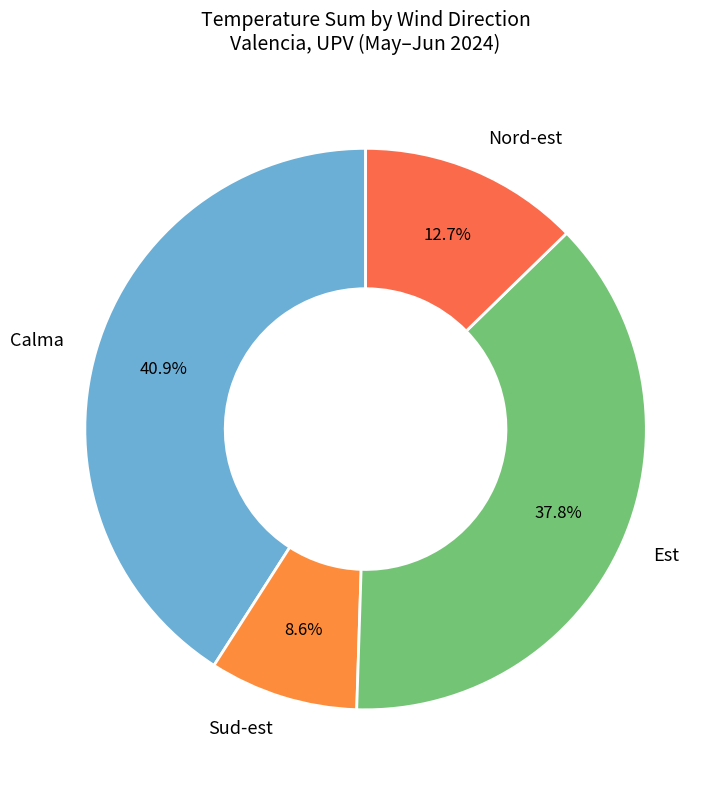

What is the total percentage of Nord-est and Sud-est?

21.3%